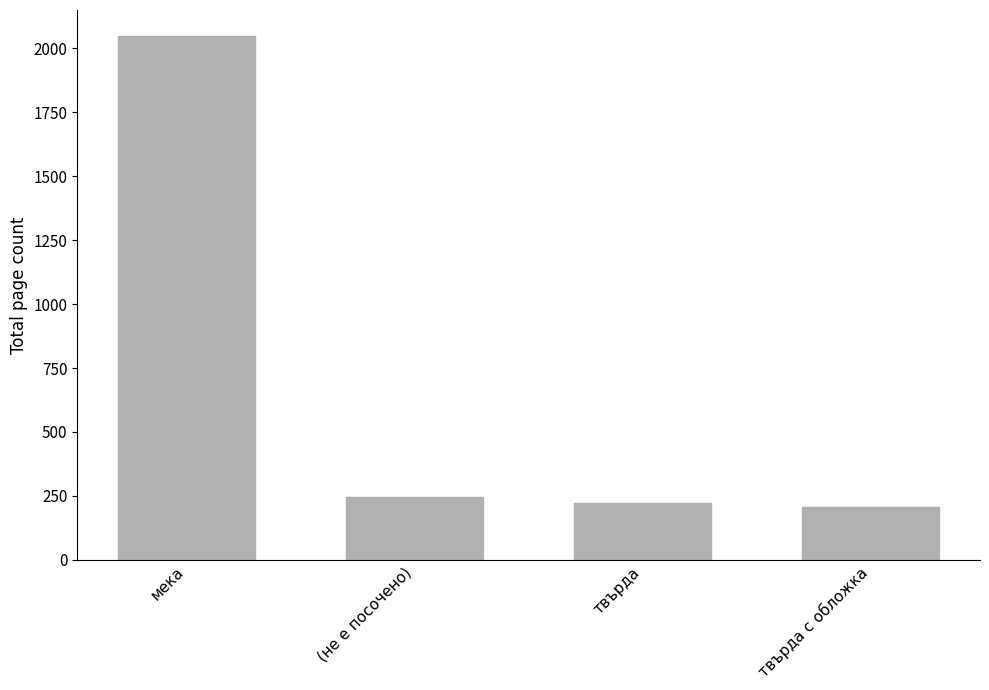

At which label does the data first exceed 244?

мека